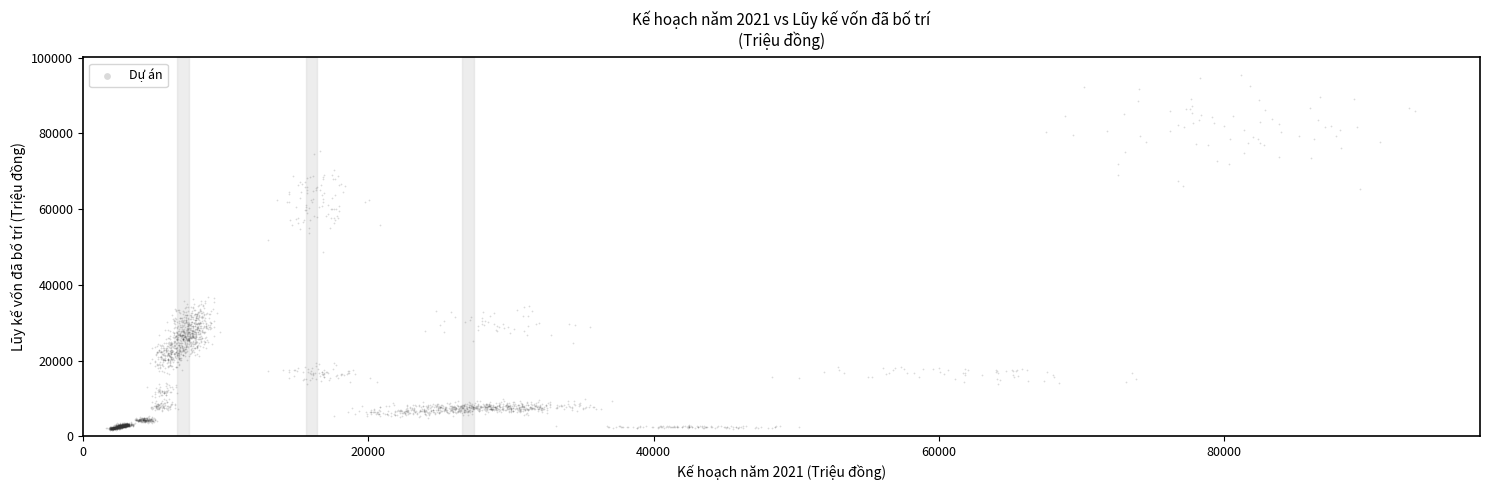

What is the range of Y values (max minus min)?

93718.9